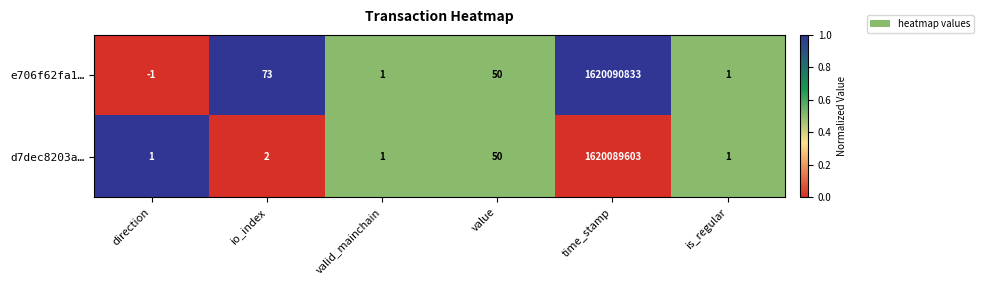

What is the difference between the highest and lowest values at time_stamp?

1230